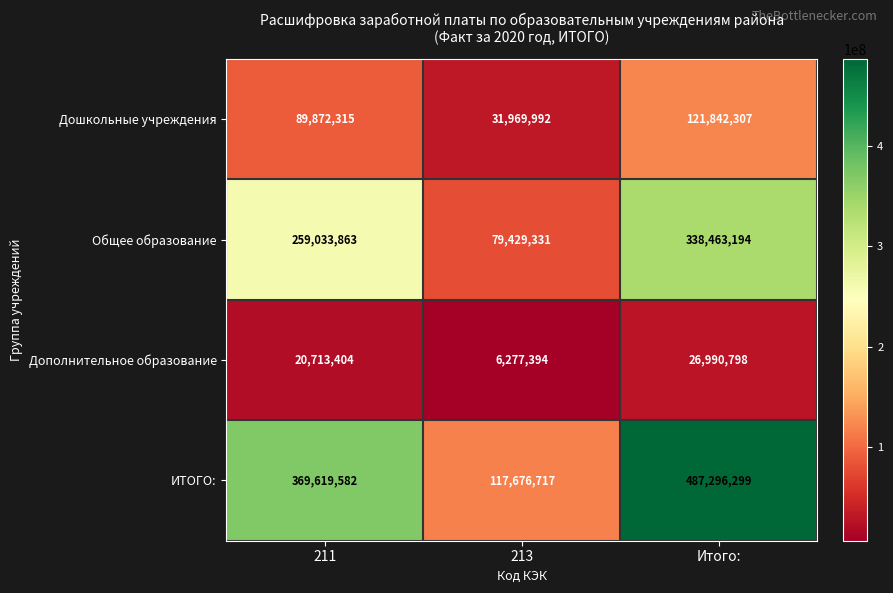

Between 211 and 213, which series saw the biggest shift?

ИТОГО: